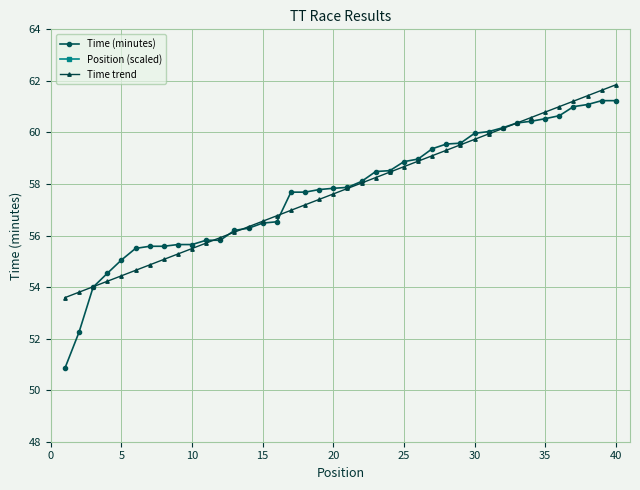

What are all the series names shown in the legend?

Time (minutes), Position (scaled), Time trend